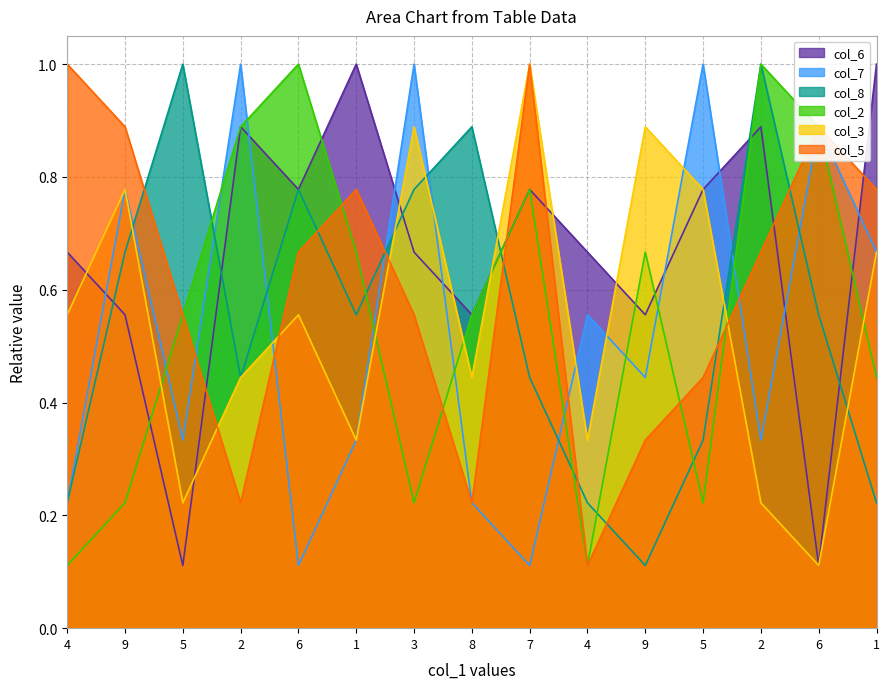

The col_8 series shows 0.3 at 5. True or false?

True